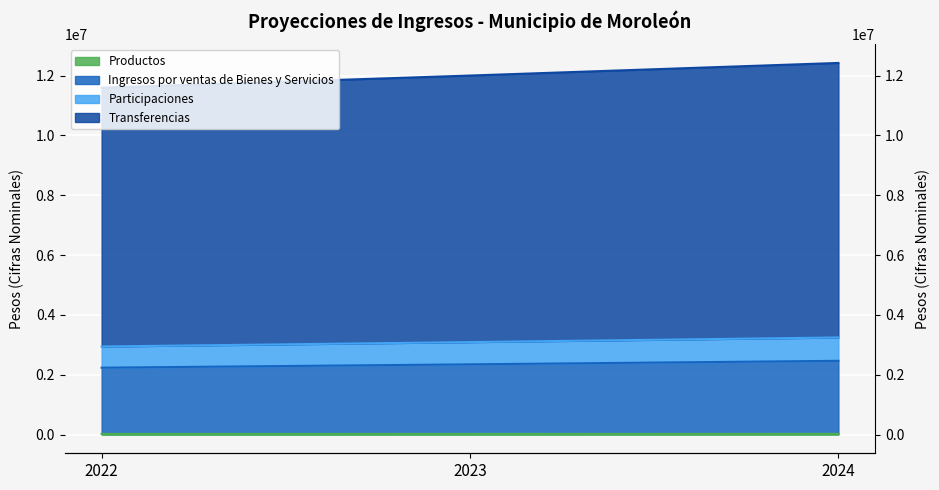

How many data points does each series have?

3